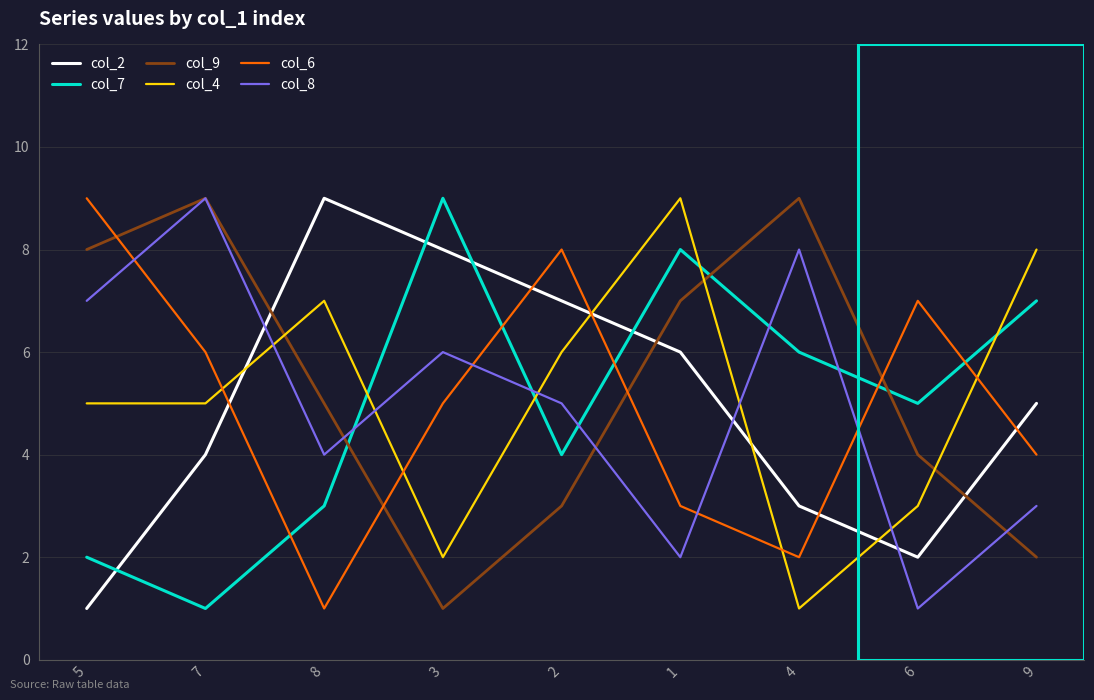

Between which two adjacent categories do col_6 and col_7 first intersect?

7 and 8